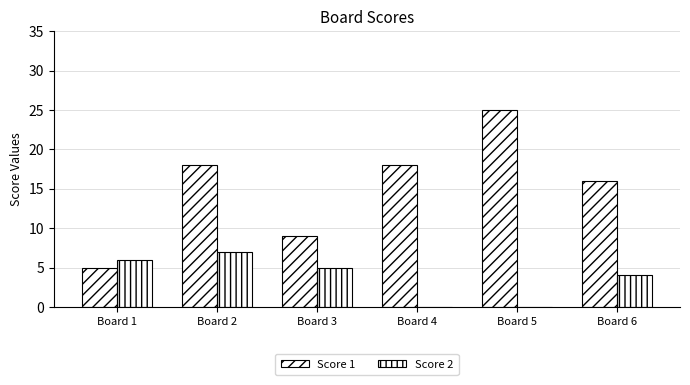

Does the chart contain stacked bars?

No